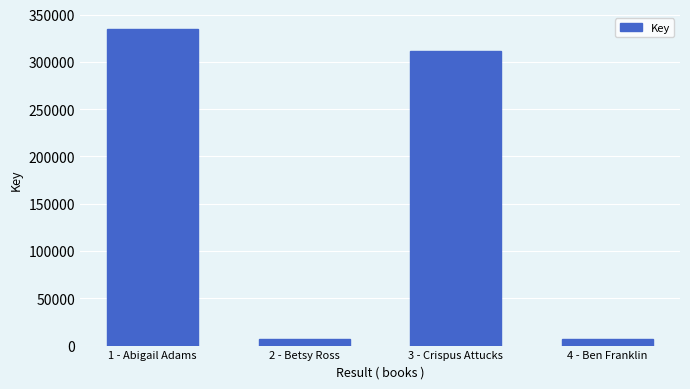

True or false: the data shows 335088 at 1 - Abigail Adams.

True